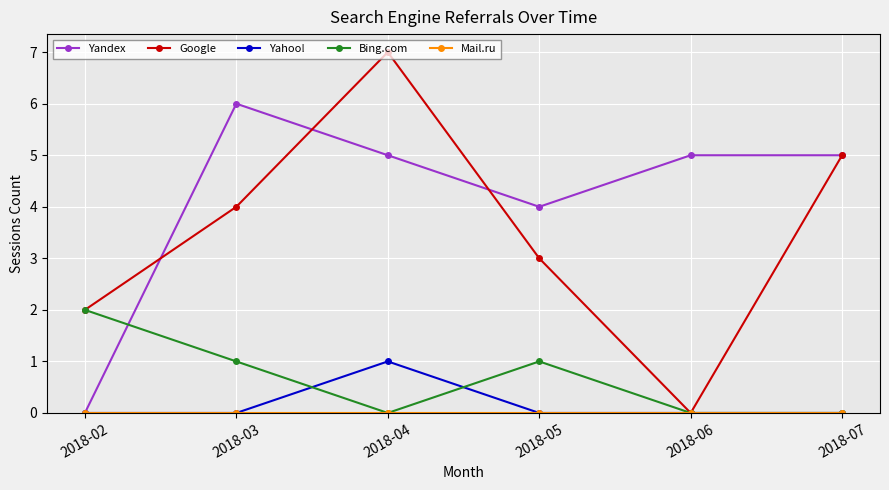

At which category does Bing.com reach its first local valley?

2018-04